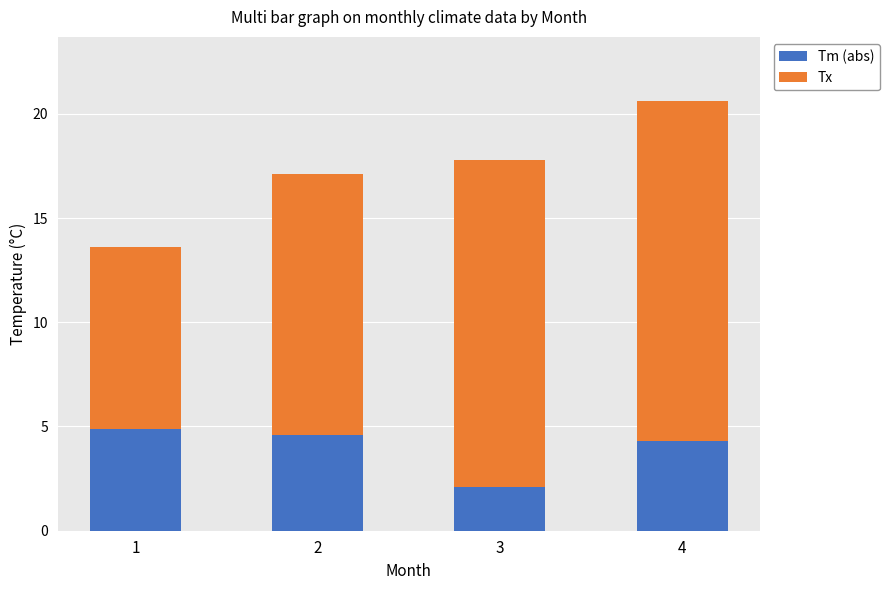

What value does the Tm (abs) series have at 4?

4.3